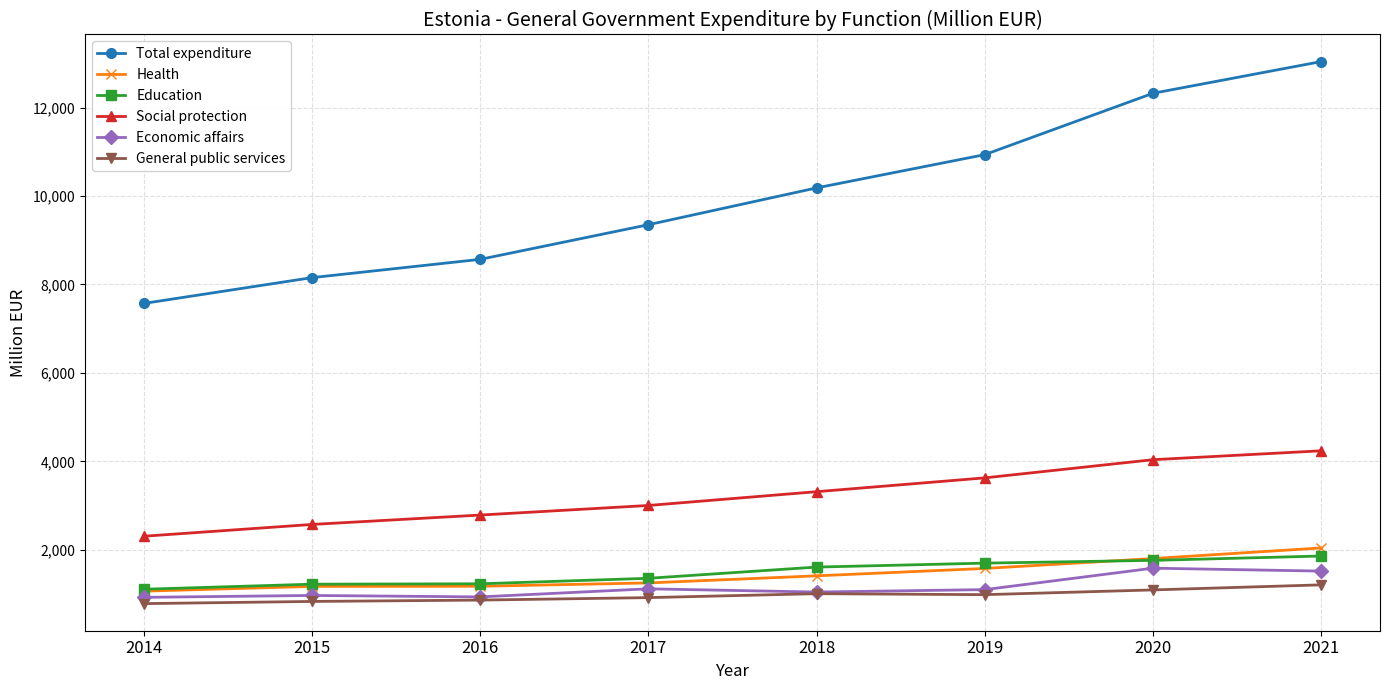

Is it true that Education equals 1760.3 at 2020?

True